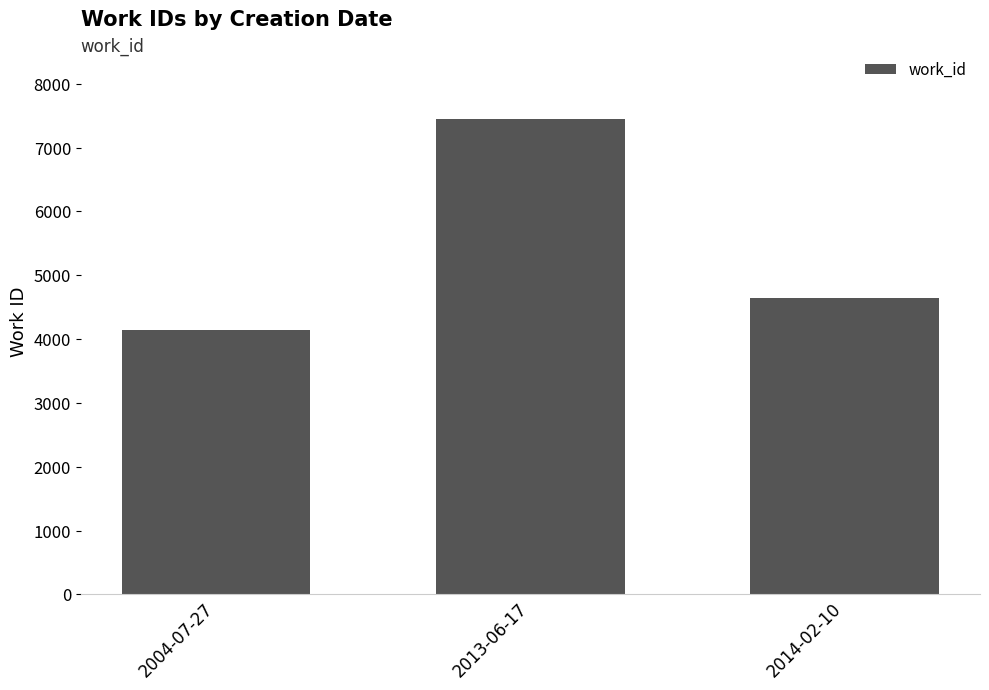

What is the ratio of the value at 2014-02-10 to the value at 2013-06-17?

0.6